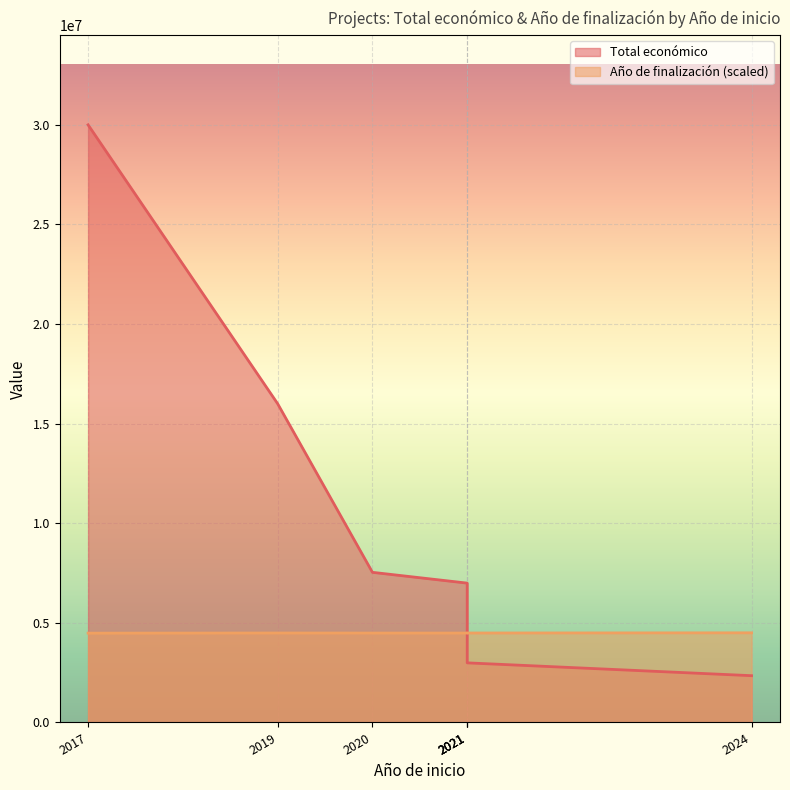

List the series in order of their overall mean, lowest first.

Año de finalización, Total económico